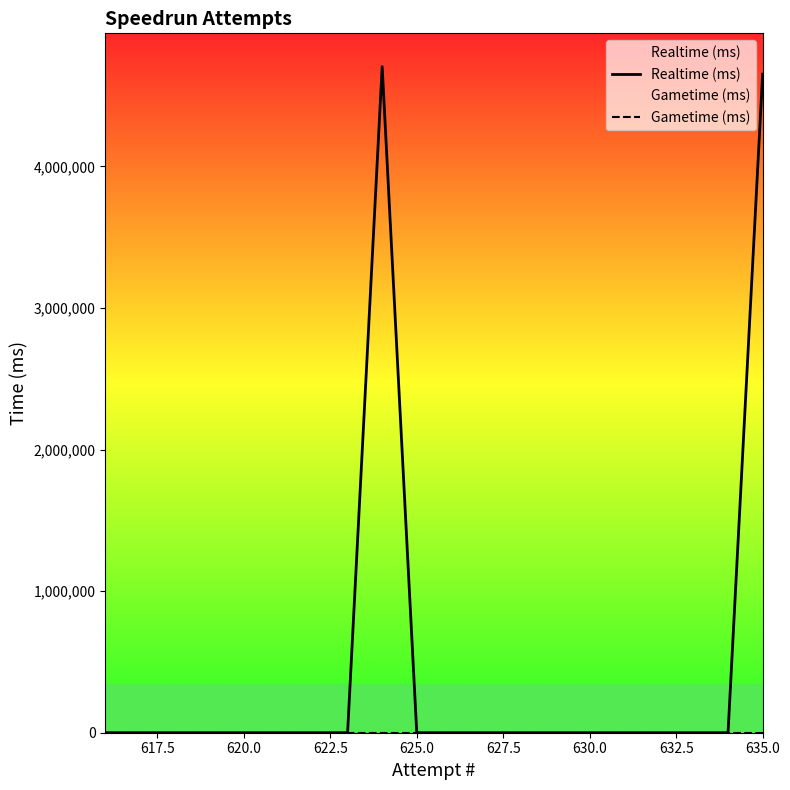

How many data points in Realtime (ms) are above 0?

2